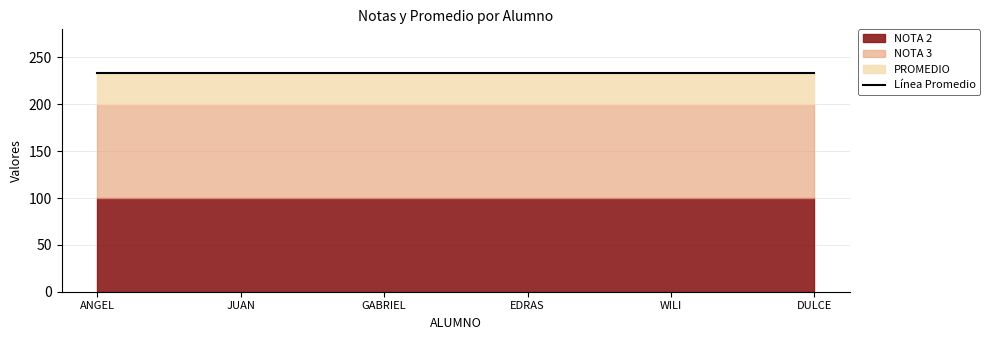

At how many categories does at least one series exceed 110?

6